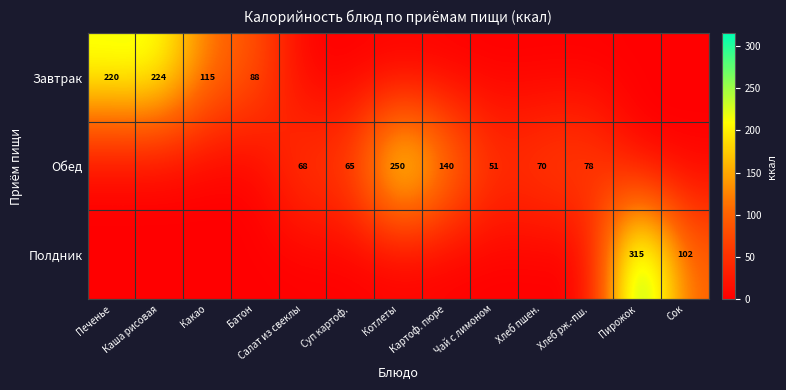

The value of Обед at Картоф. пюре is 140. True or false?

True